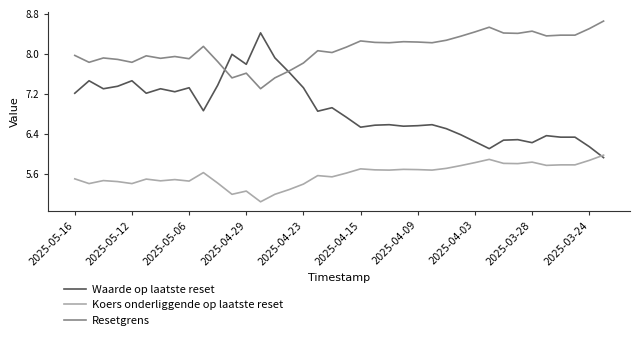

True or false: Resetgrens and Koers onderliggende op laatste reset intersect in this chart.

False